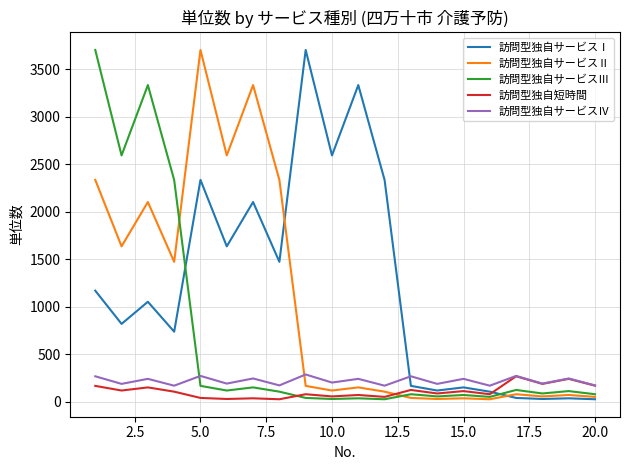

Which series ends up on top after the final intersection of 訪問型独自サービスⅣ and 訪問型独自サービスⅠ?

訪問型独自サービスⅣ